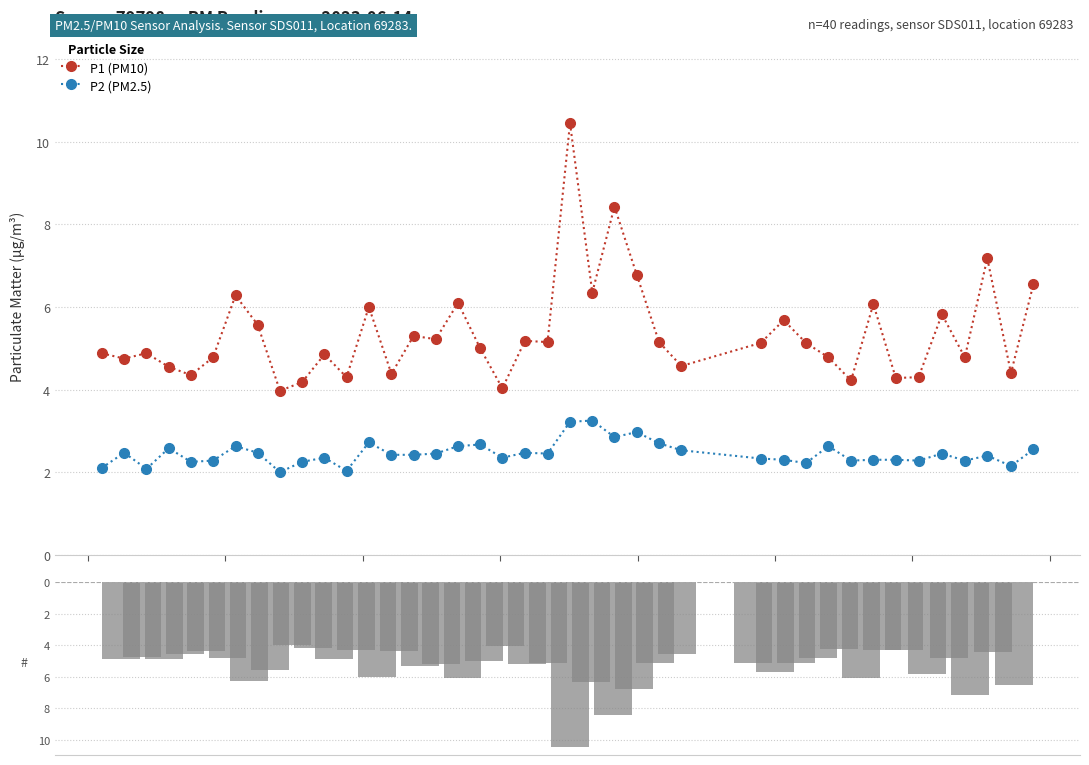

What is the value of the P1 (PM10) bar at the 19th from the left?

4.0